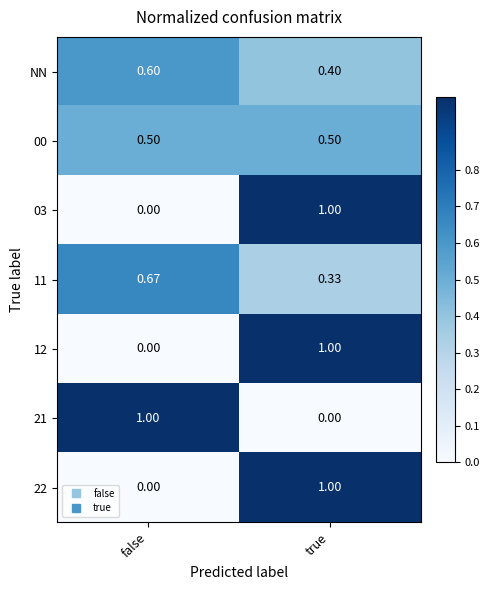

At which category is the sum across all series the highest?

true